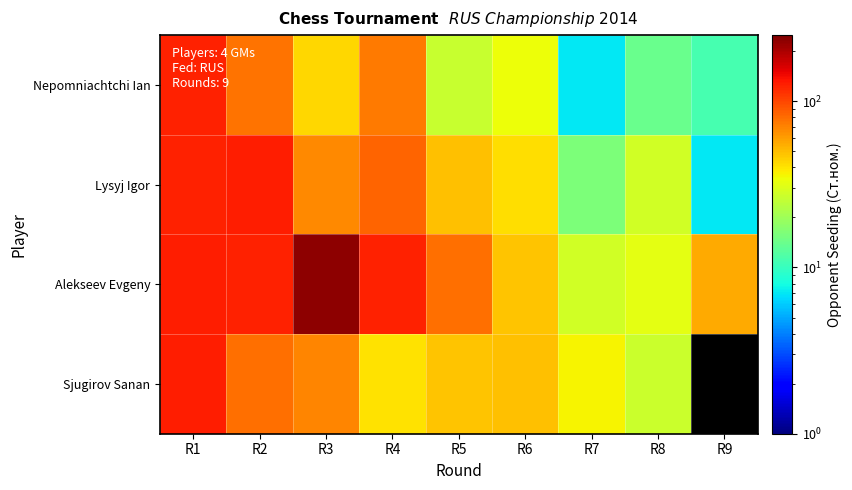

True or false: Nepomniachtchi Ian has a value of 123.0 at R1.

True